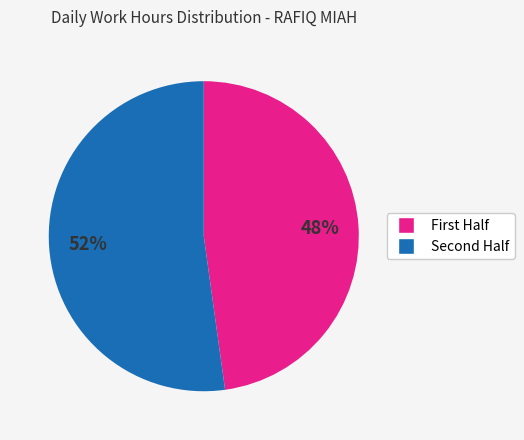

Is there any slice that represents more than half of the pie?

Yes